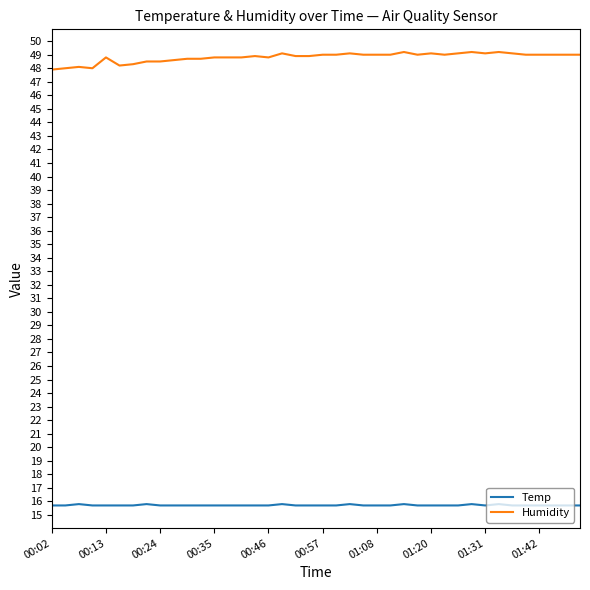

Rank the series by their average value, from highest to lowest.

Humidity, Temp